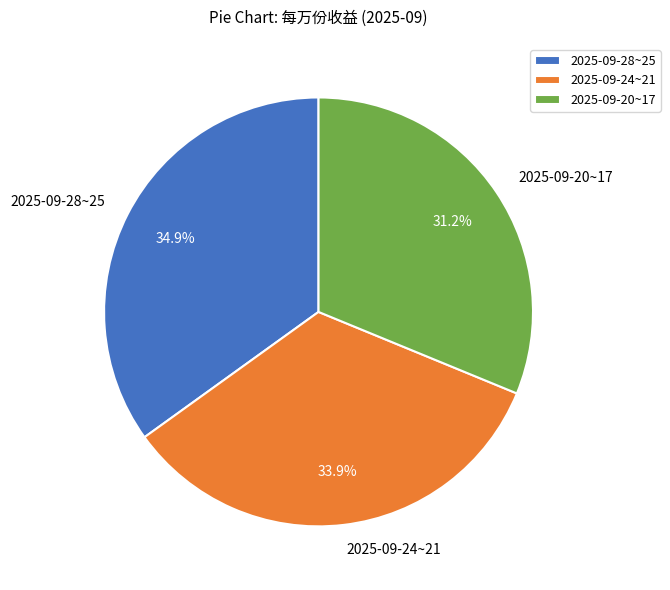

What percentage do 2025-09-28~25 and 2025-09-20~17 together represent?

66.1%